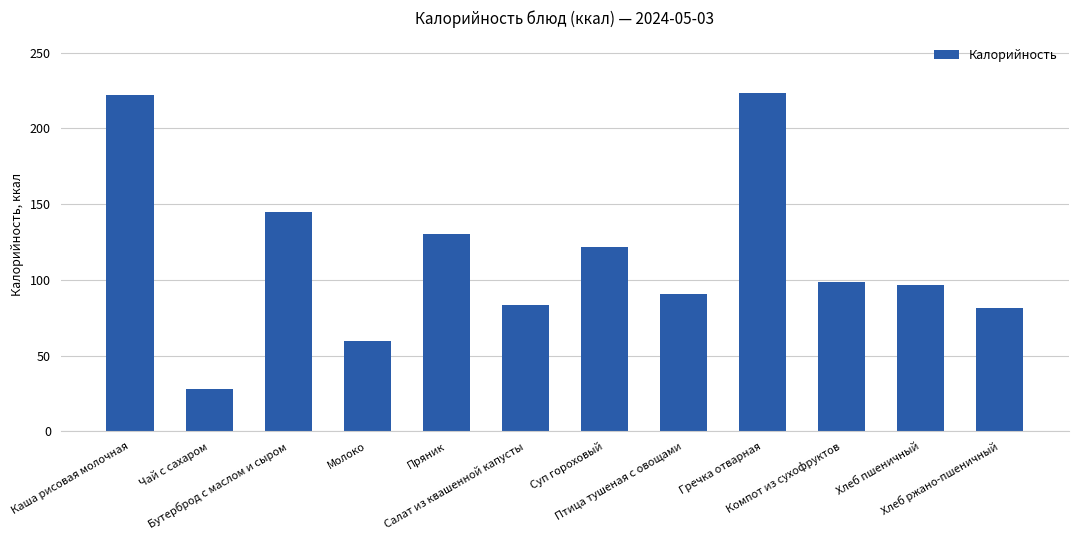

What is the approximate value at Чай с сахаром?

28.0